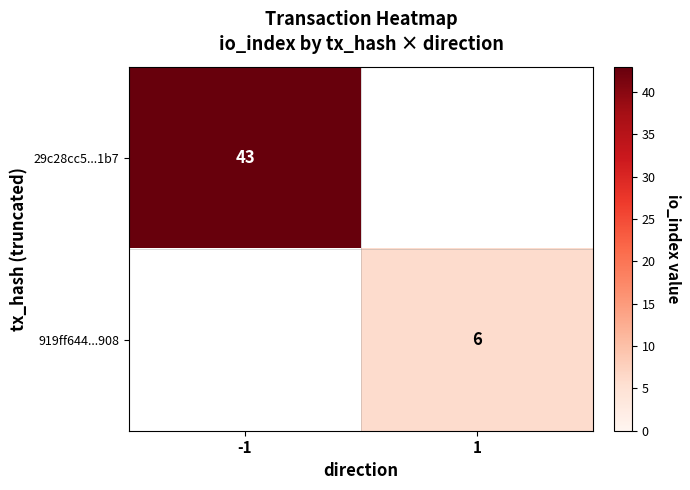

Which has a higher value, -1 or 1?

1